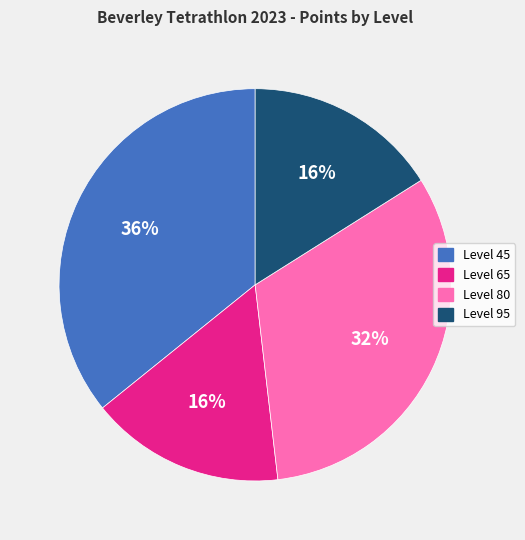

True or false: Level 65 accounts for 31% of the total.

False